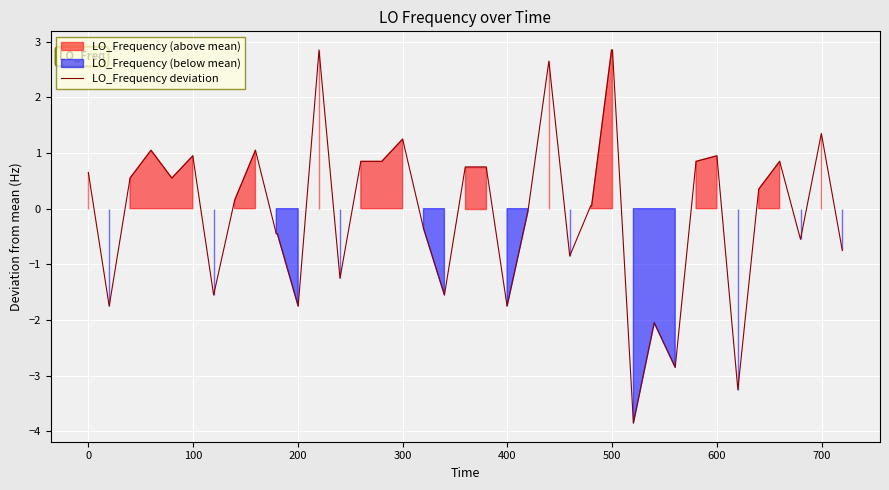

What is the highest value of the LO_Frequency deviation series?

2.8